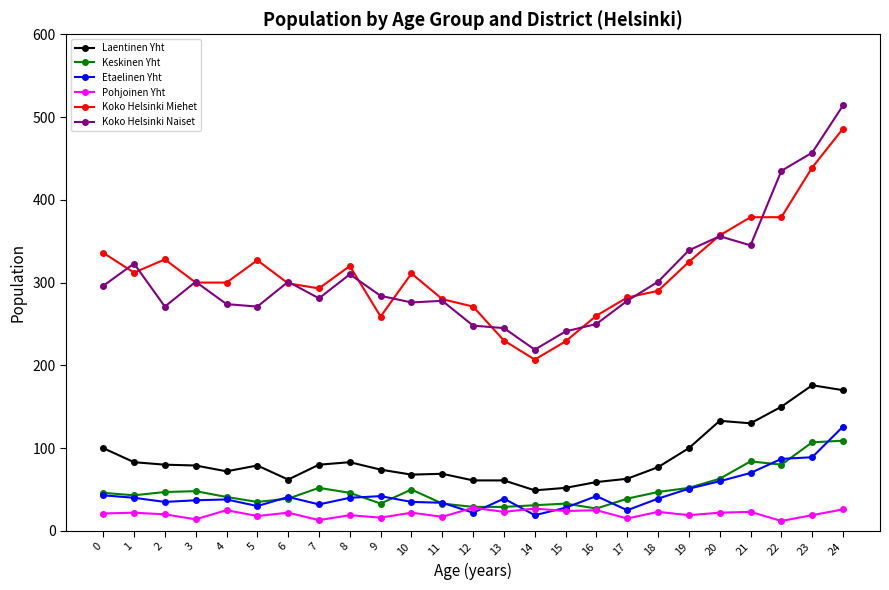

Does the chart display data point markers on the line(s)?

Yes